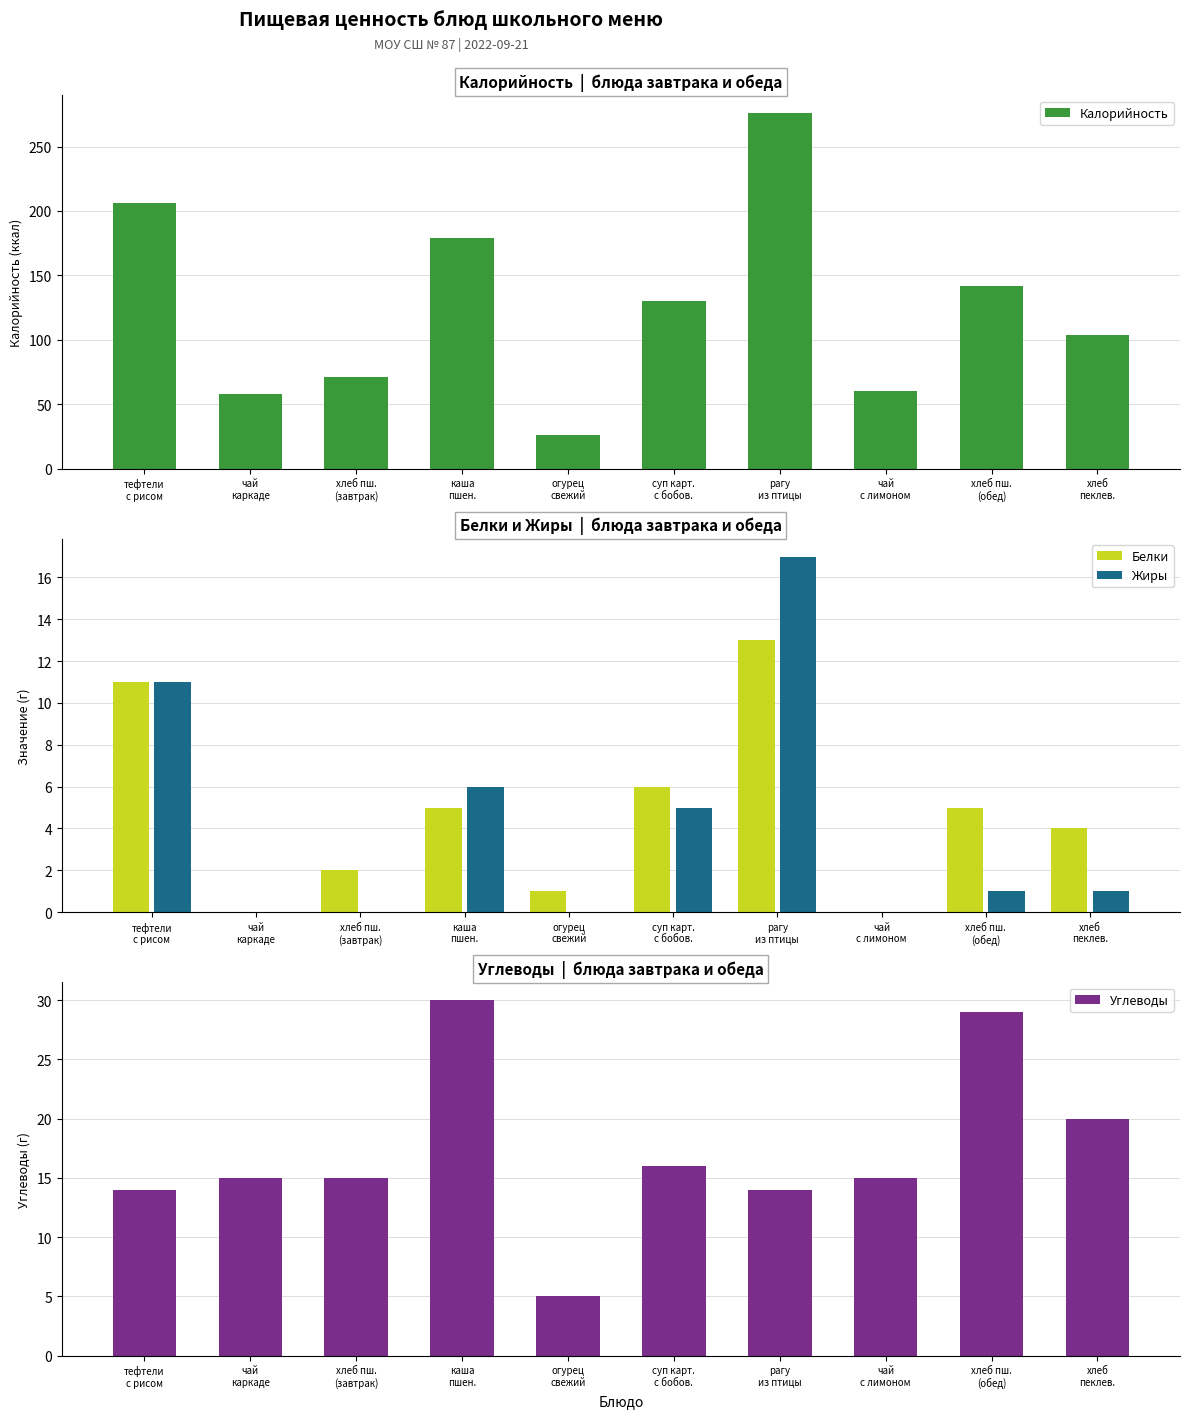

Which has a higher value, рагу
из птицы or тефтели
с рисом?

рагу
из птицы